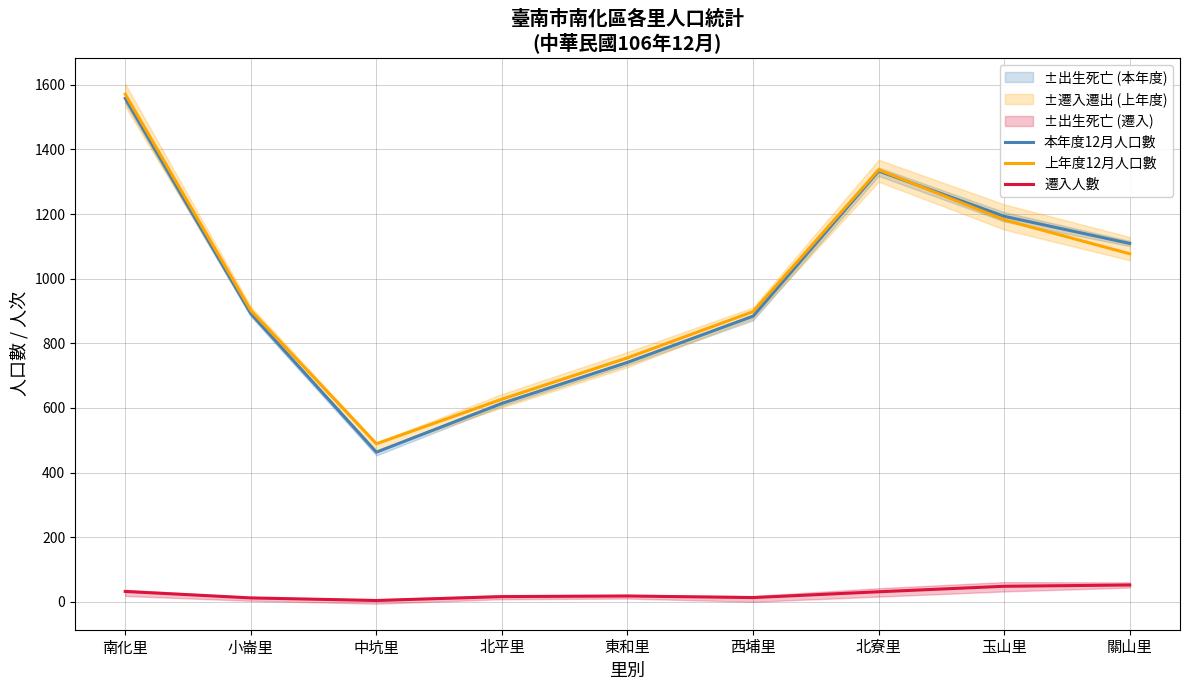

True or false: 本年度12月人口數 and 遷入人數 intersect in this chart.

False